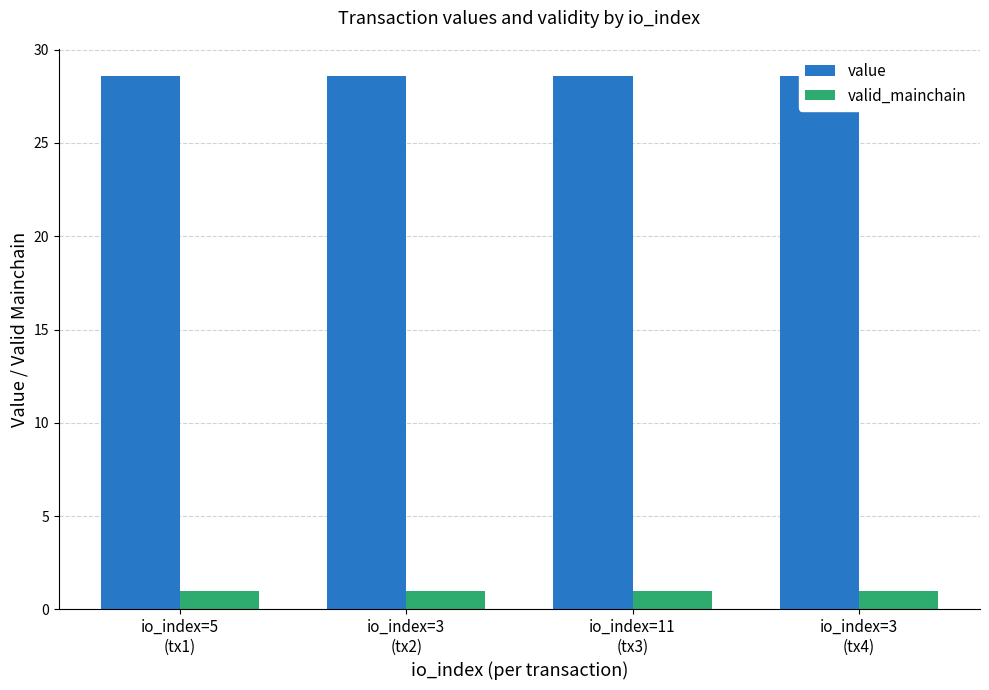

How many distinct data groups are displayed?

2